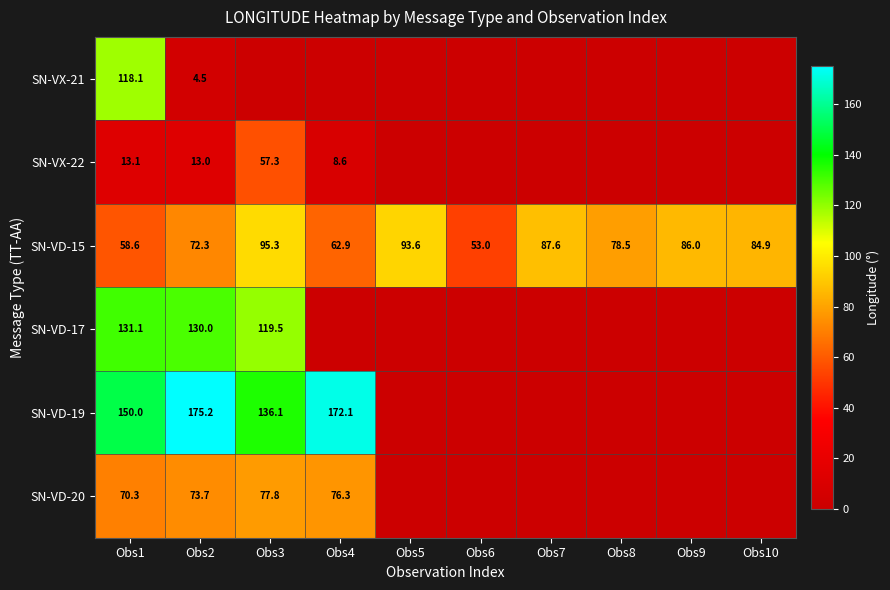

What is the spread (max minus min) of values at Obs1?

136.9